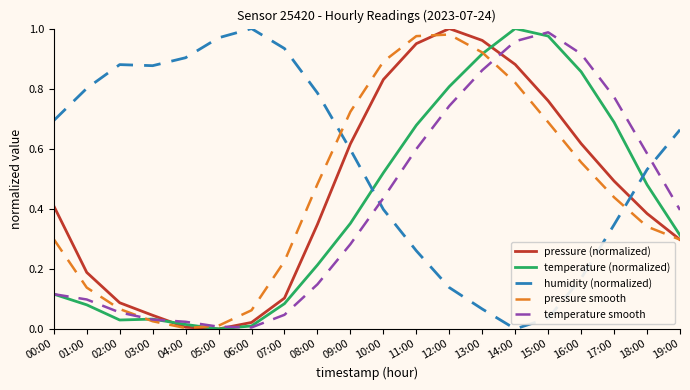

Is the value of temperature smooth at 19:00 greater than the value of pressure (normalized) at 15:00?

No